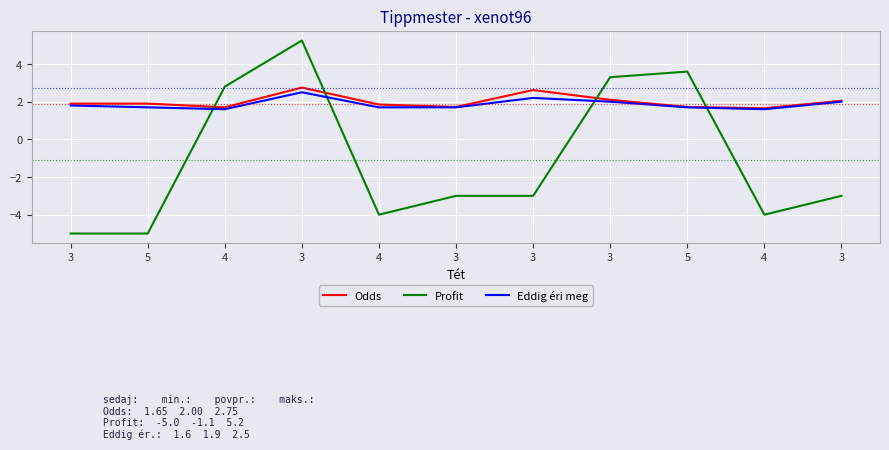

Rank the categories by Odds value from lowest to highest.

4, 4, 3, 5, 4, 3, 5, 3, 3, 3, 3